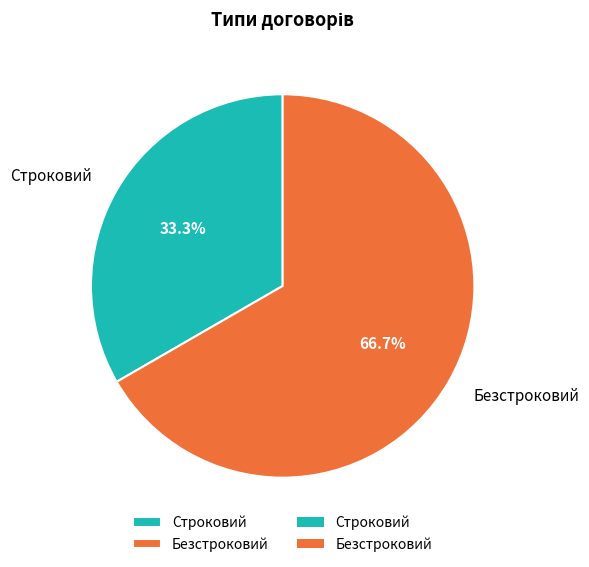

What is the largest slice in the pie chart?

Безстроковий